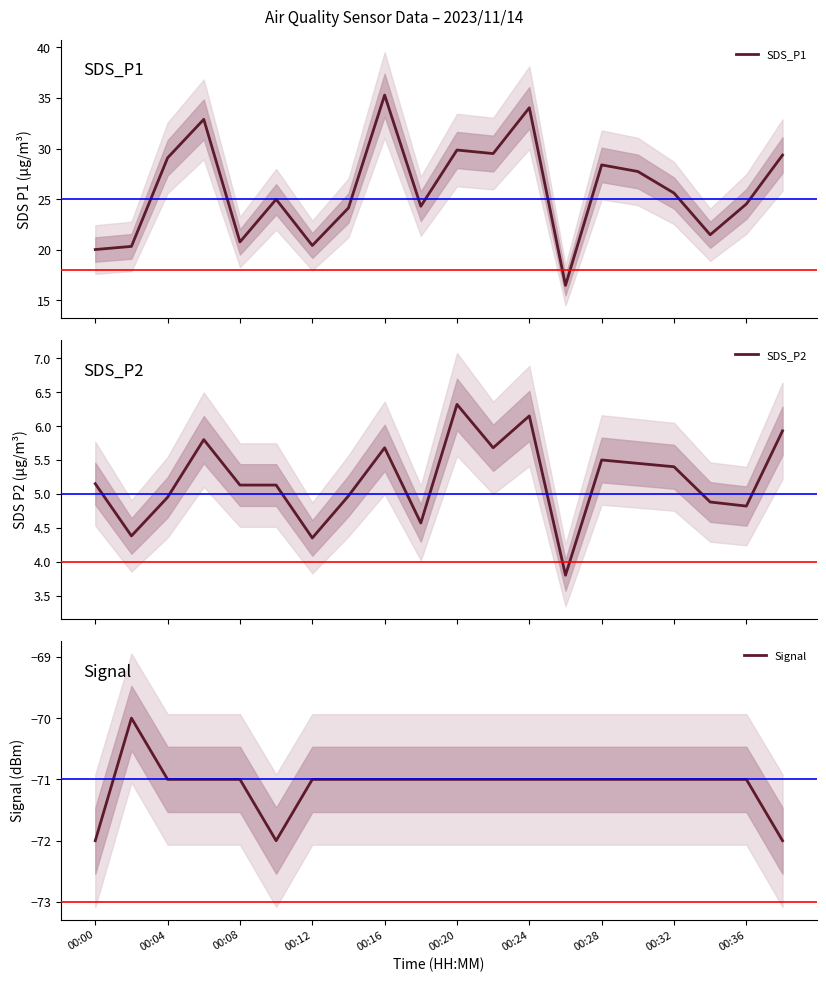

At how many categories does at least one series exceed -52?

20